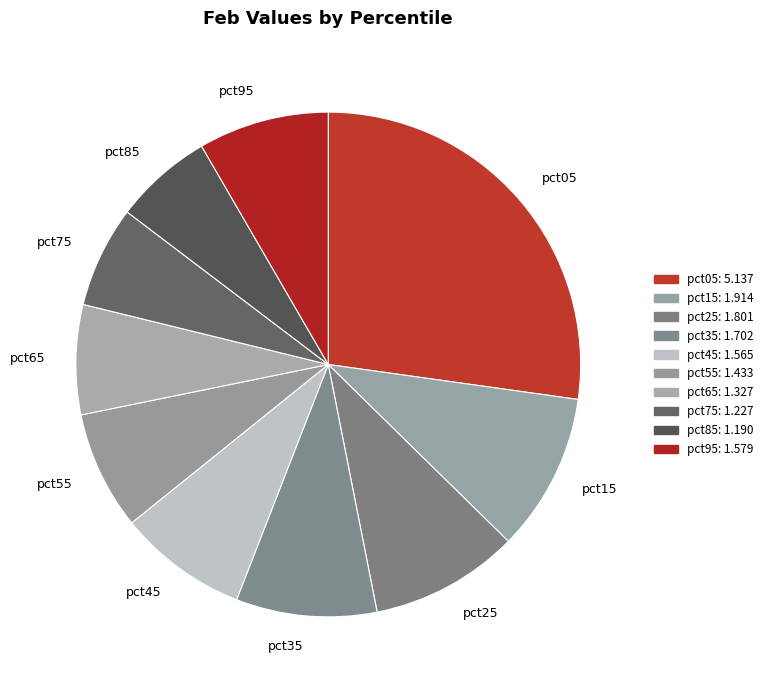

Is the sum of pct55 and pct95 greater than half?

No